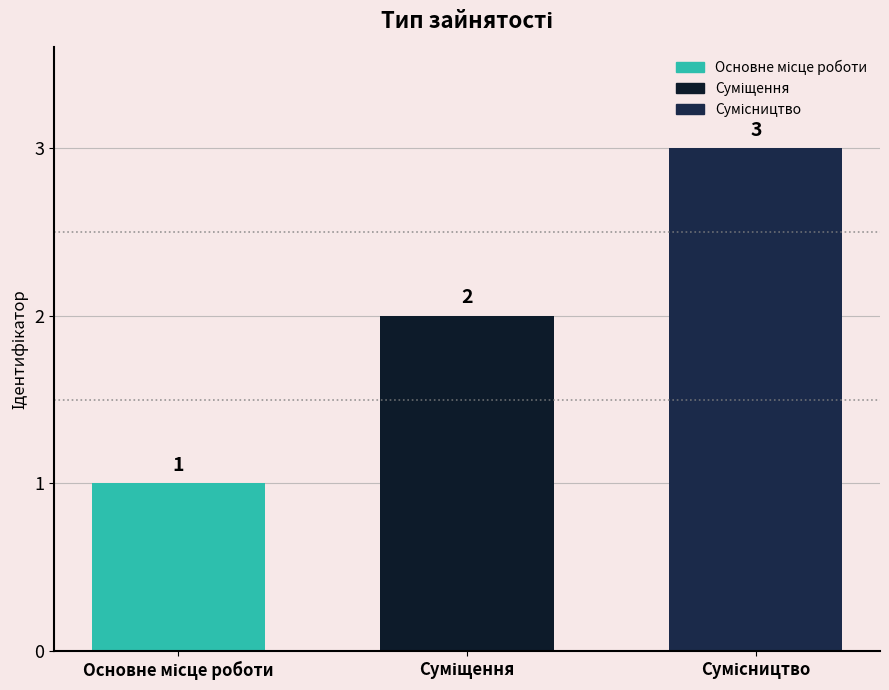

Reading right to left, transcribe all the data shown in this chart.

Сумісництво=3	Суміщення=2	Основне місце роботи=1